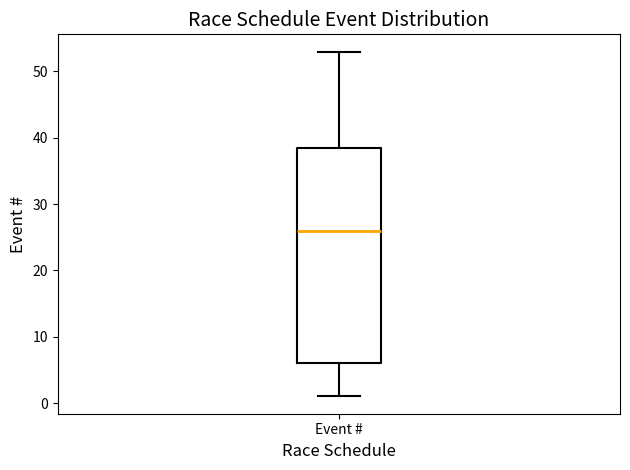

Transcribe this box plot: give where the median line is, the range the box spans, and where the two whiskers end, as read against the y-axis. The values are not printed on the chart, so give them approximately, as read against the axis.

median 26, box 6 to 39, whiskers 1 to 53